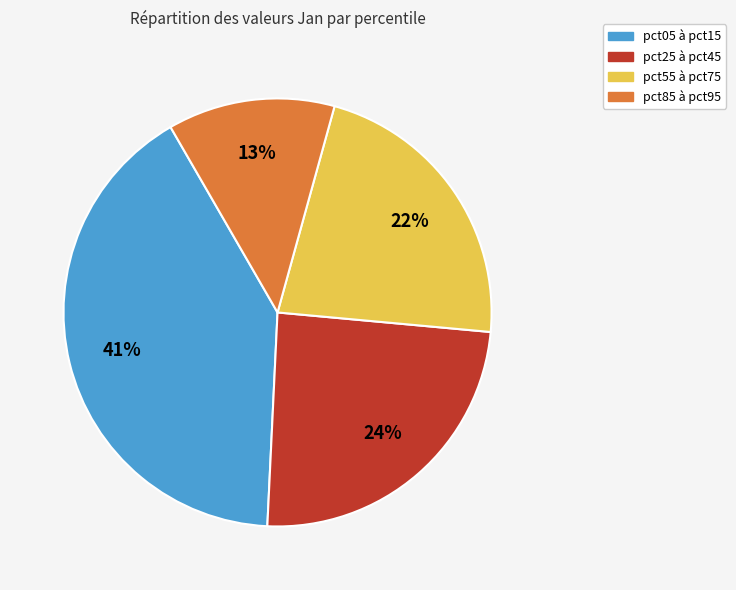

What is the ratio of the value at pct55 à pct75 to the value at pct05 à pct15?

0.5